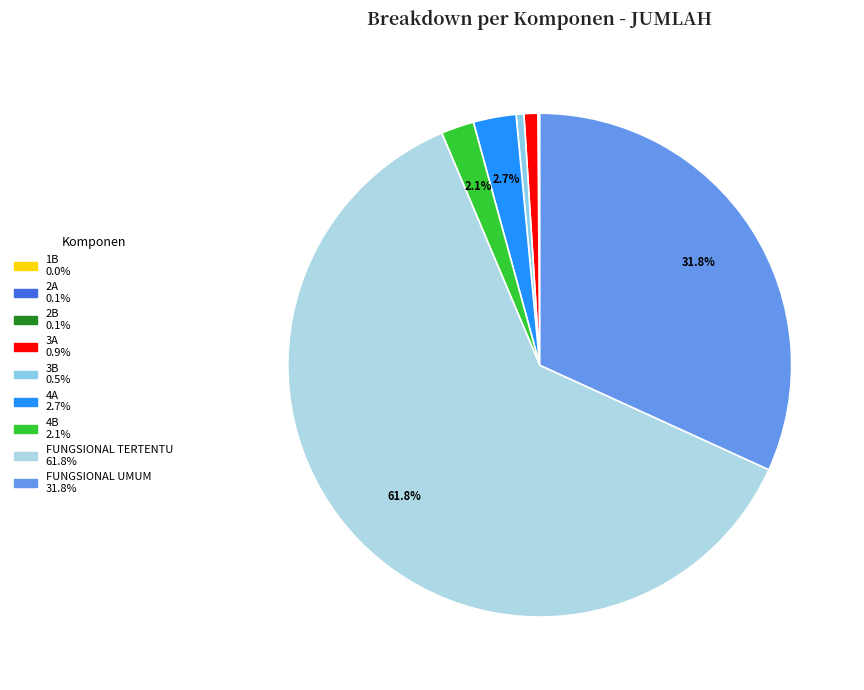

How much of the chart is everything except 4B?

97.9%